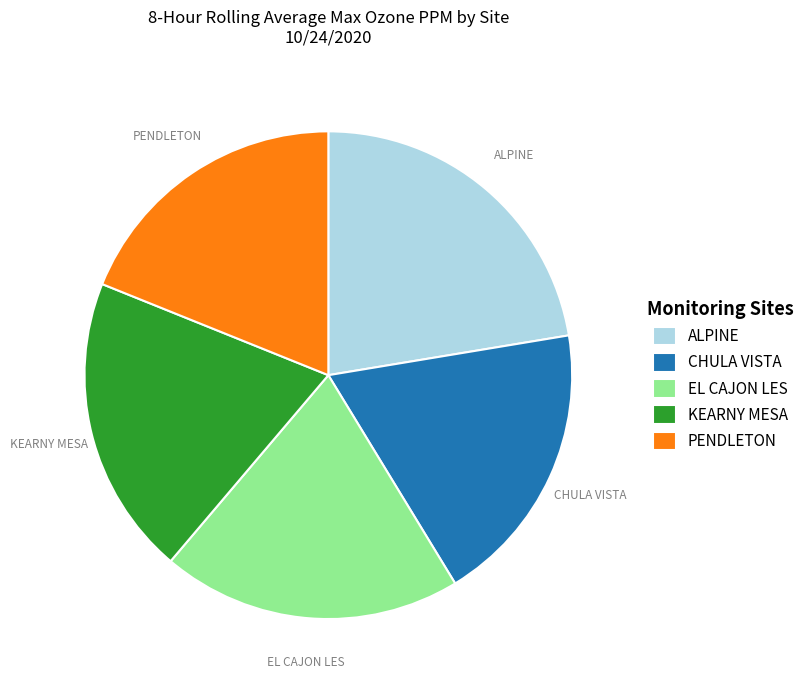

True or false: EL CAJON LES accounts for 5% of the total.

False